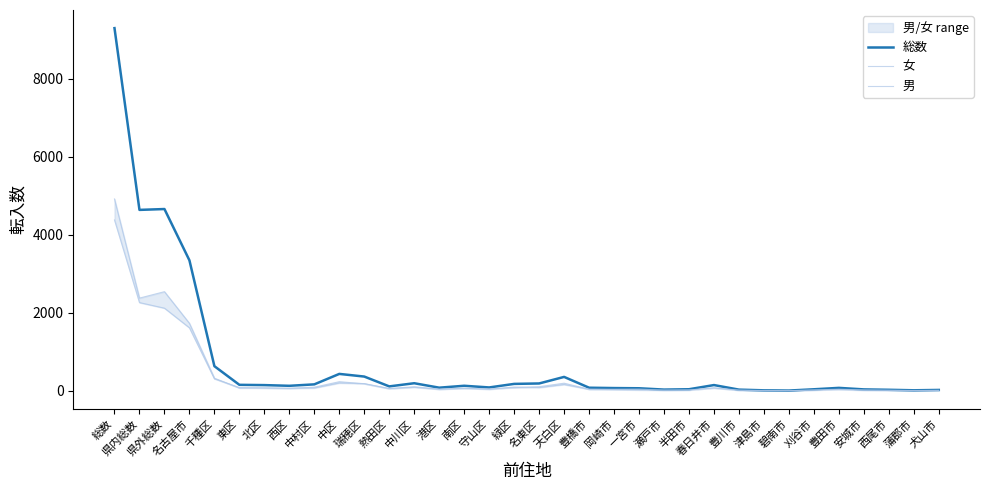

Read the 総数 value at 東区.

153